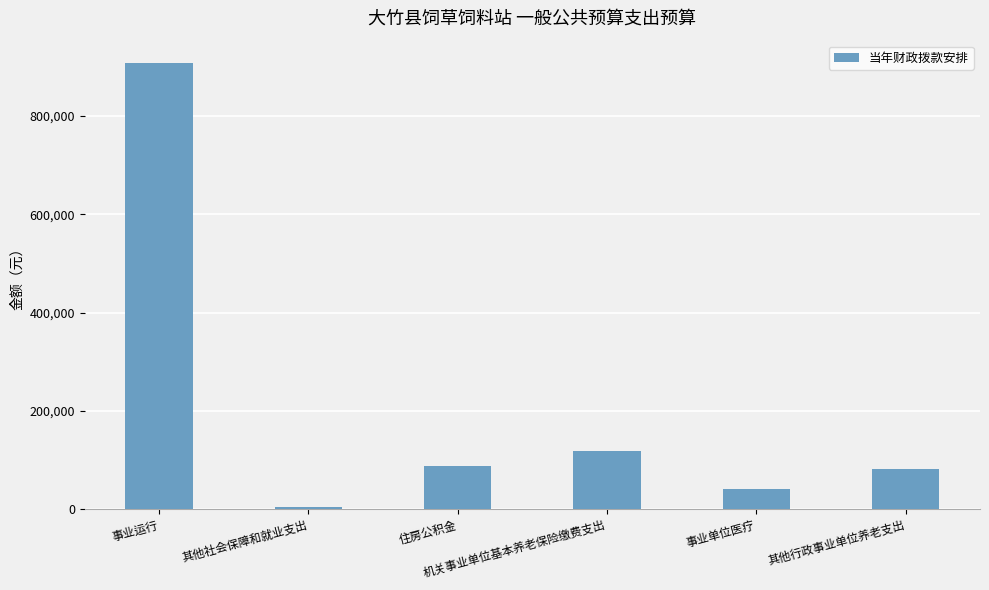

What is the label of the 5th bar from the right?

其他社会保障和就业支出